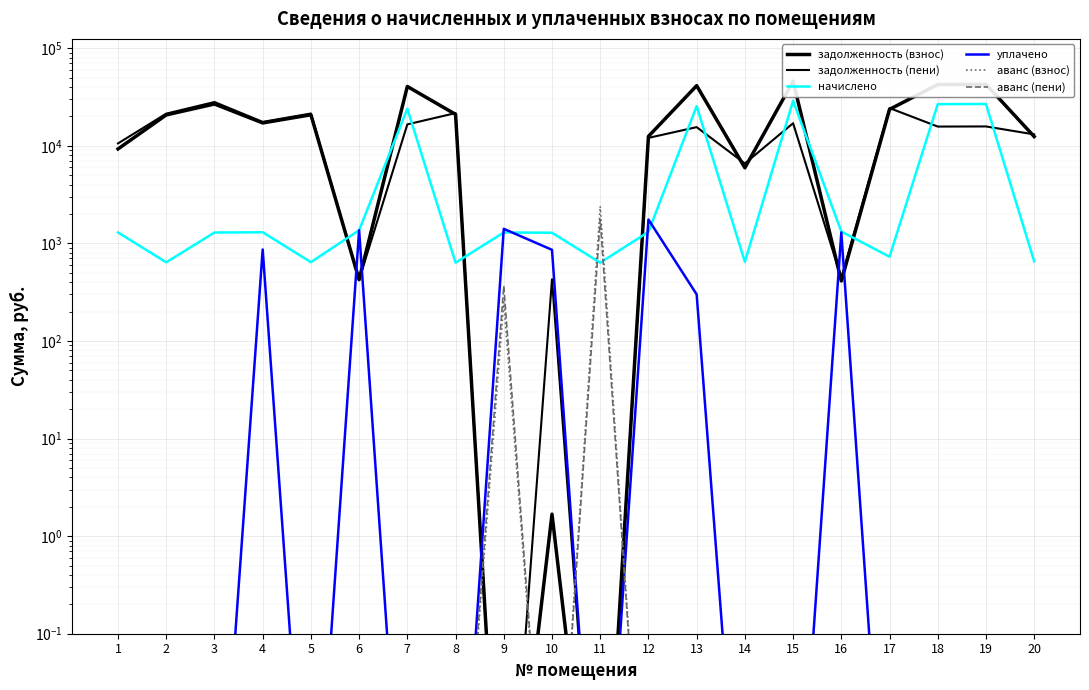

What is the sum of all аванс (взнос) values?

2650.0